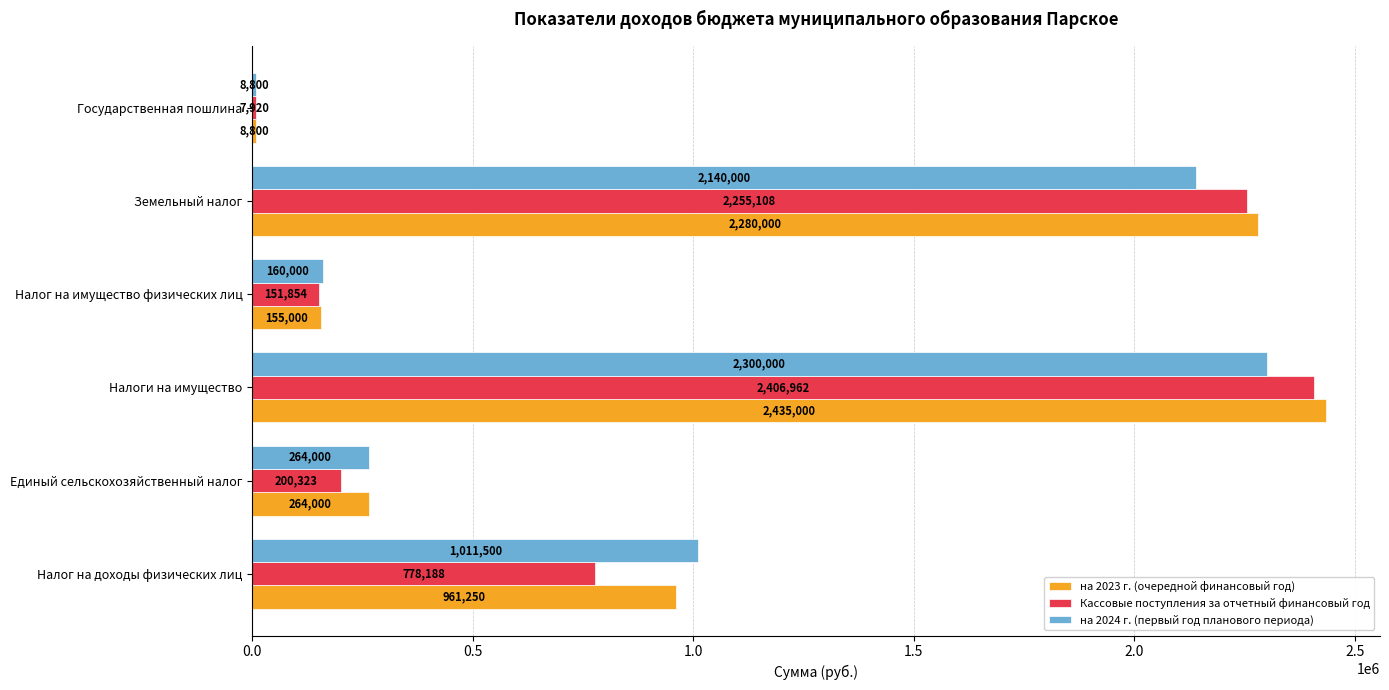

True or false: на 2024 г. (первый год планового периода) has a value of 246250.9 at Налог на доходы физических лиц.

False